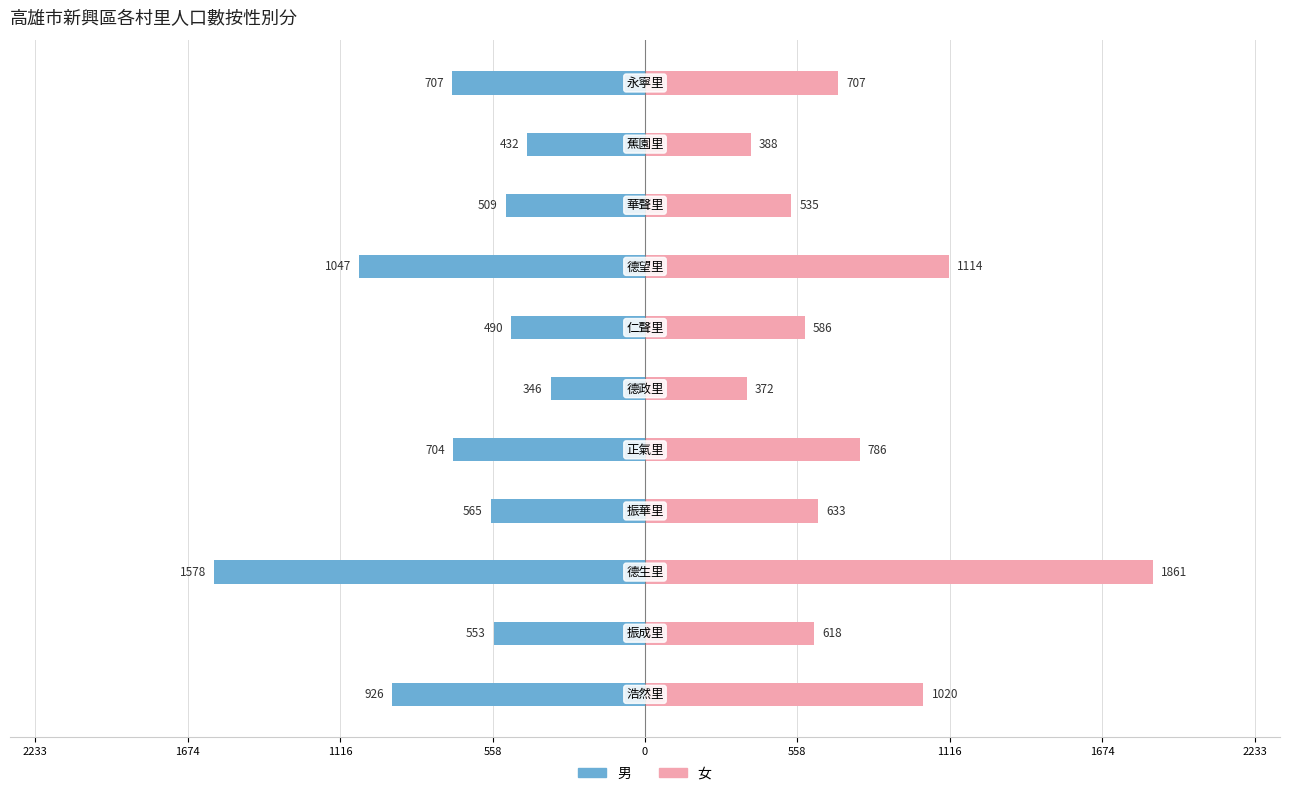

Which series has the largest range (max minus min)?

女